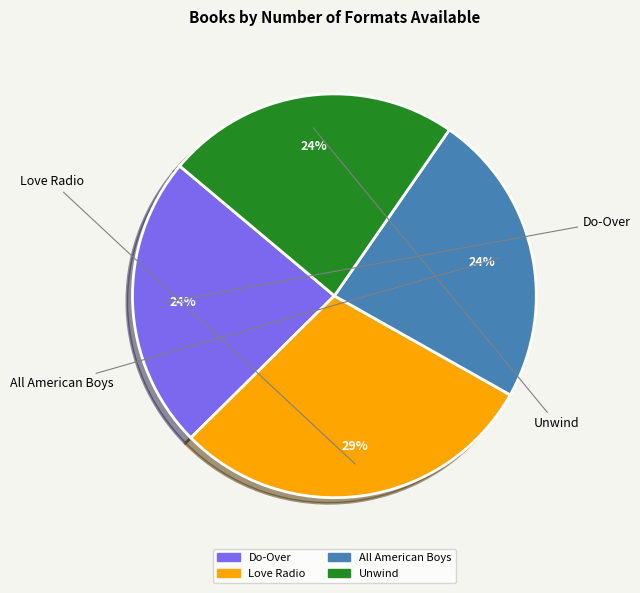

What percentage is the Unwind slice, to the nearest percent?

24%